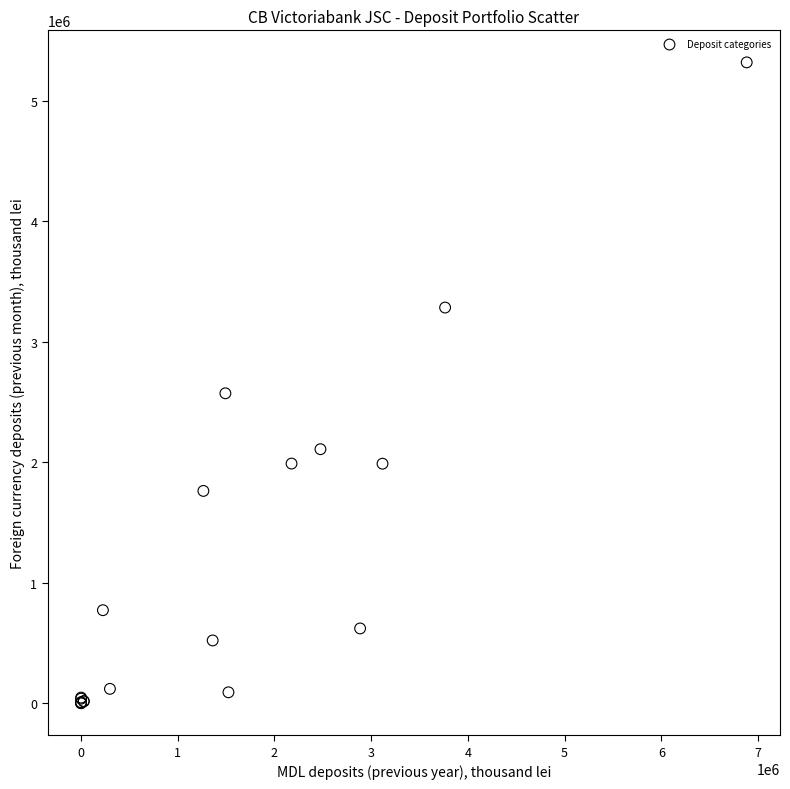

What Y value in the scatter plot is closest to 2660593?

2573398.2